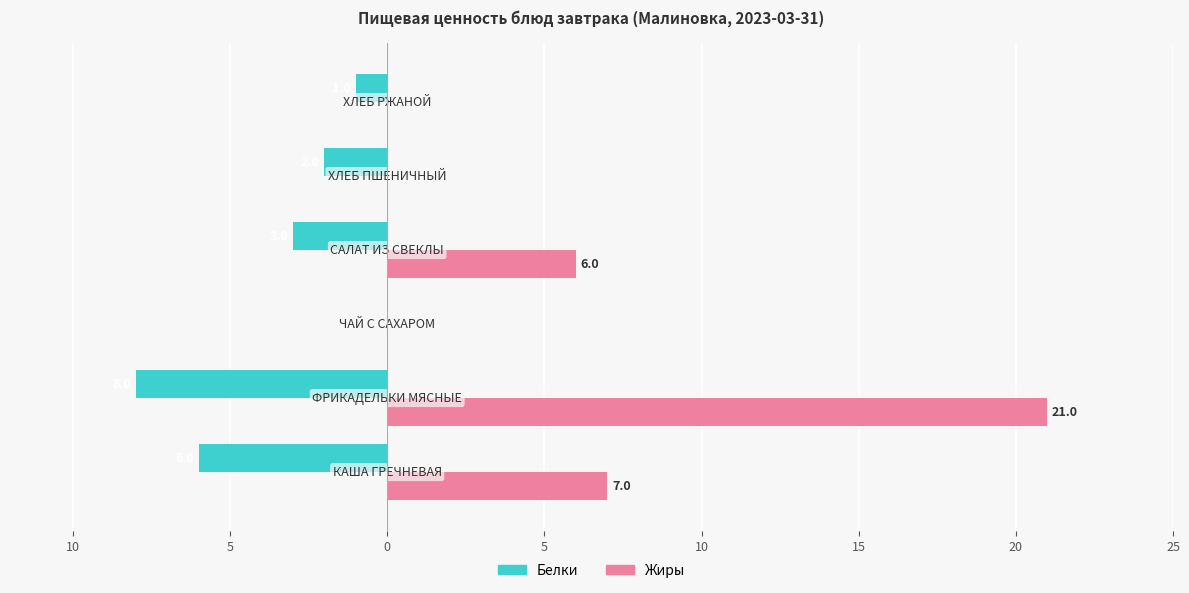

List the series in order of their overall mean, lowest first.

Белки, Жиры